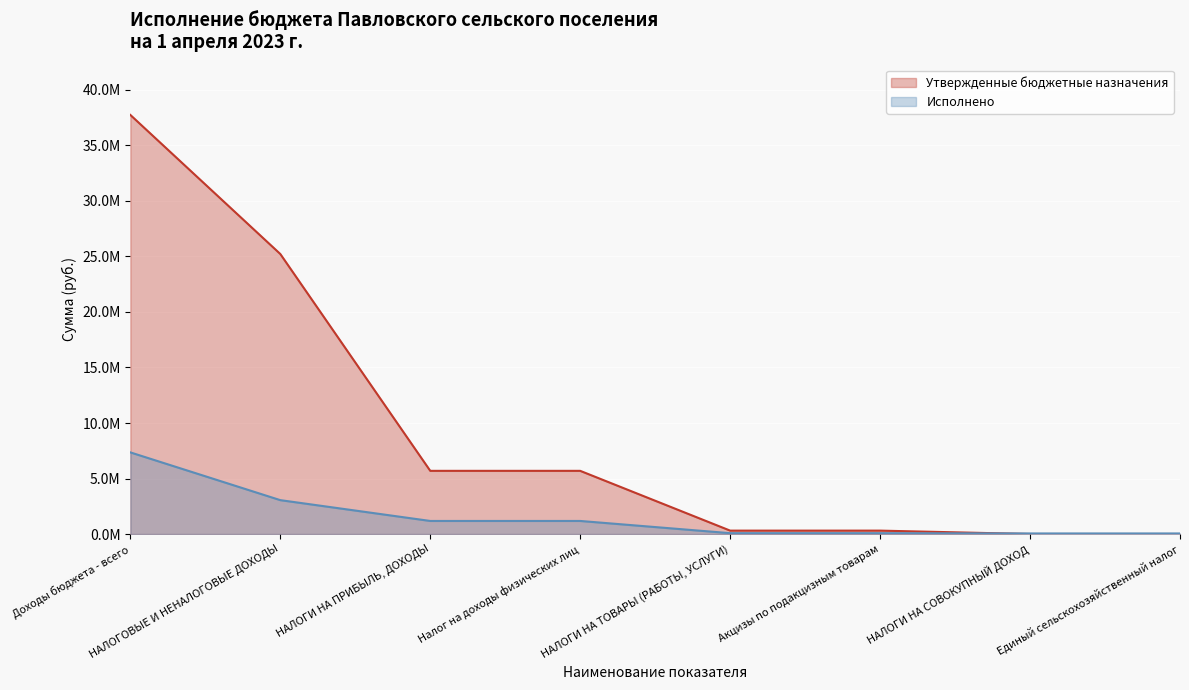

What is the approximate value of Исполнено at Налог на доходы физических лиц?

1180238.6